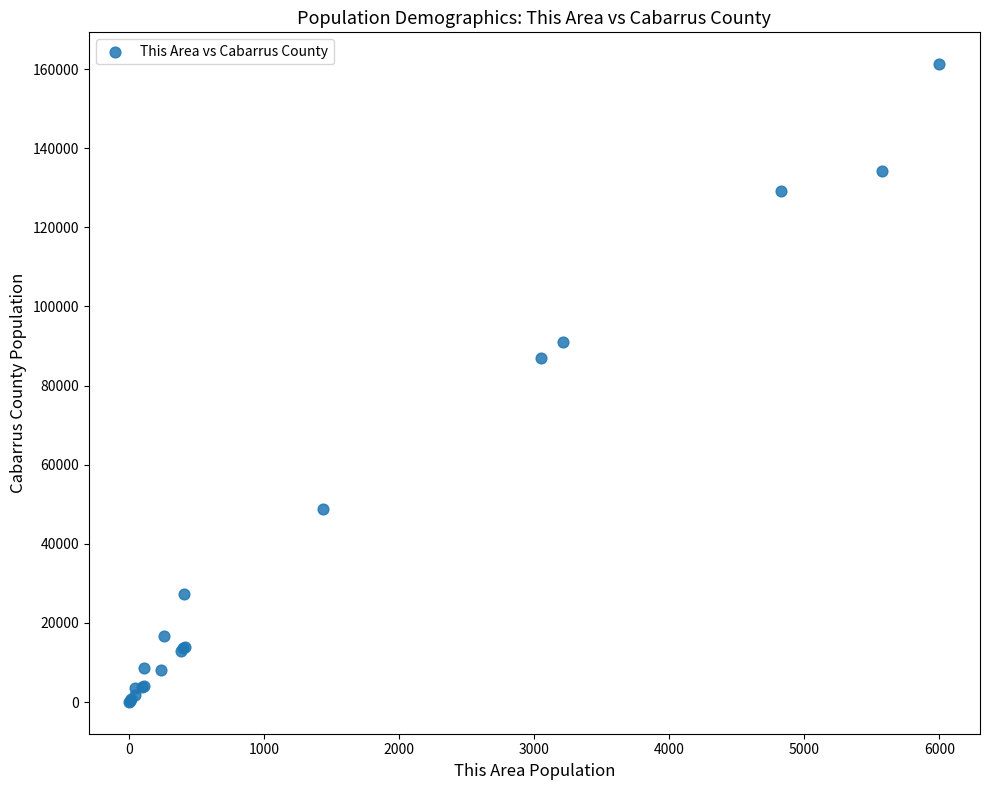

What Y value in the scatter plot is closest to 80654?

86944